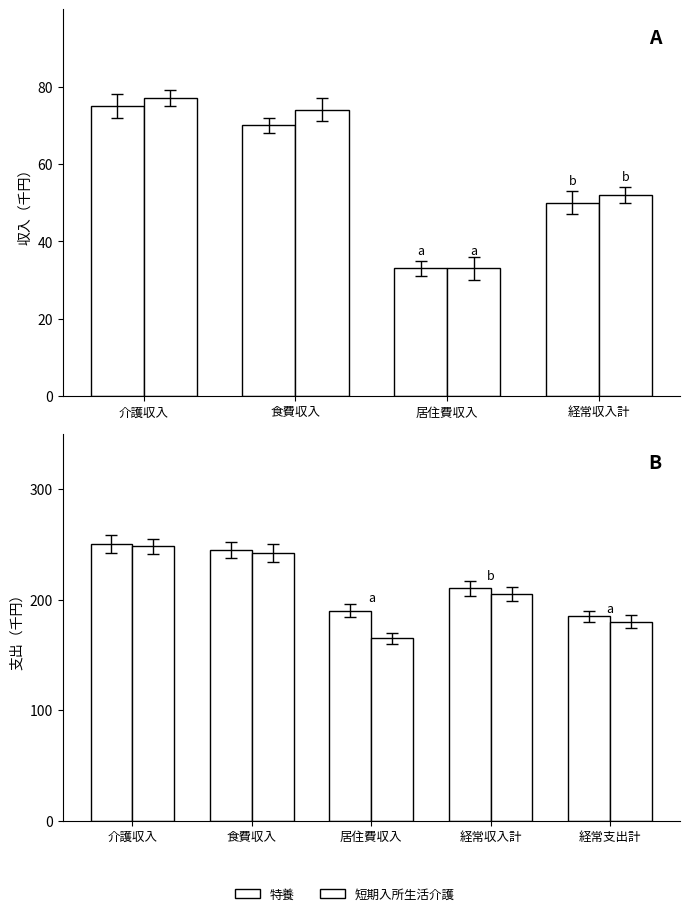

Which series has the largest total across all categories?

特養